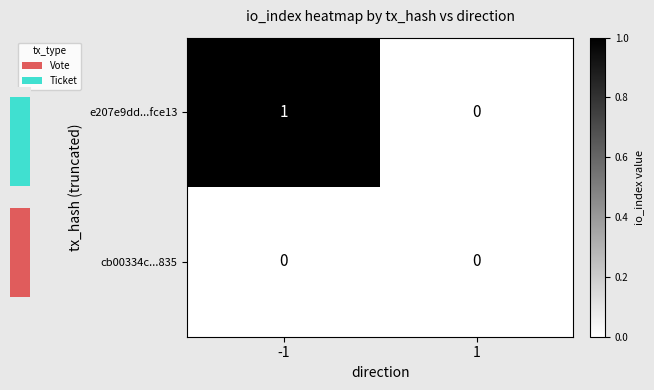

Rank the categories by e207e9dd...fce13 value from highest to lowest.

-1, 1